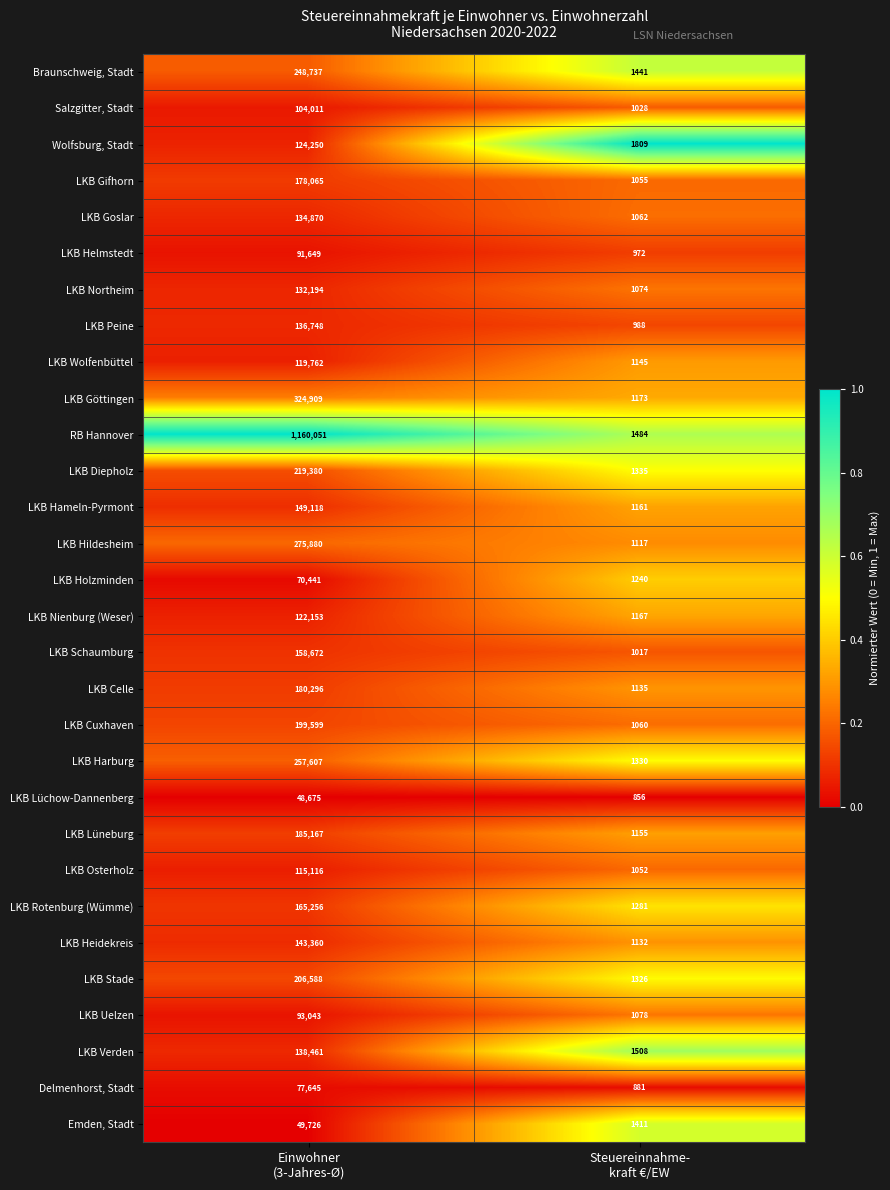

What is the average value of the LKB Heidekreis series?

72246